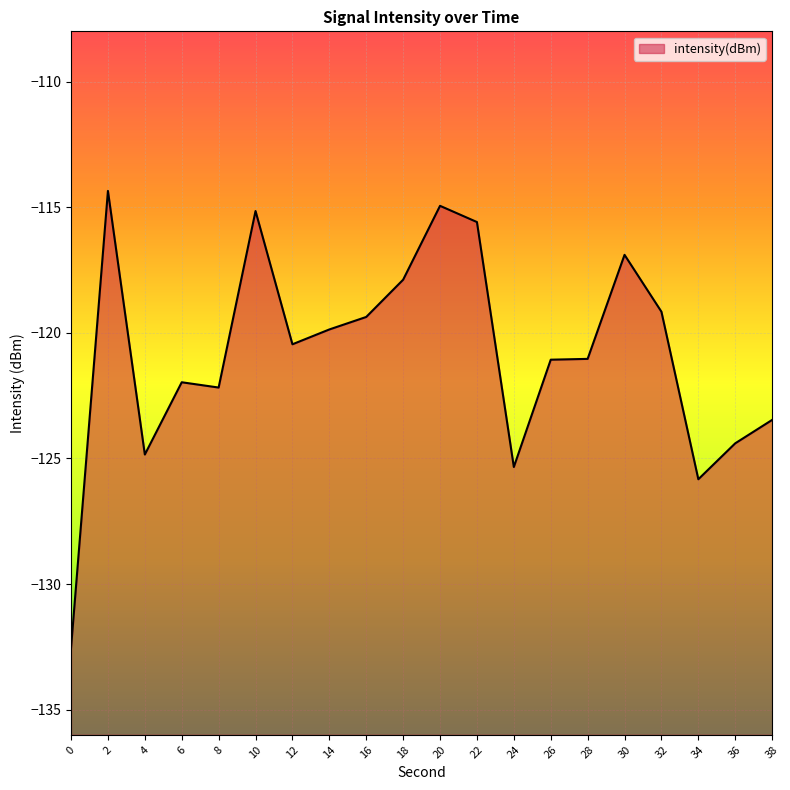

How many points are lower than both their immediate neighbors (excluding endpoints)?

5